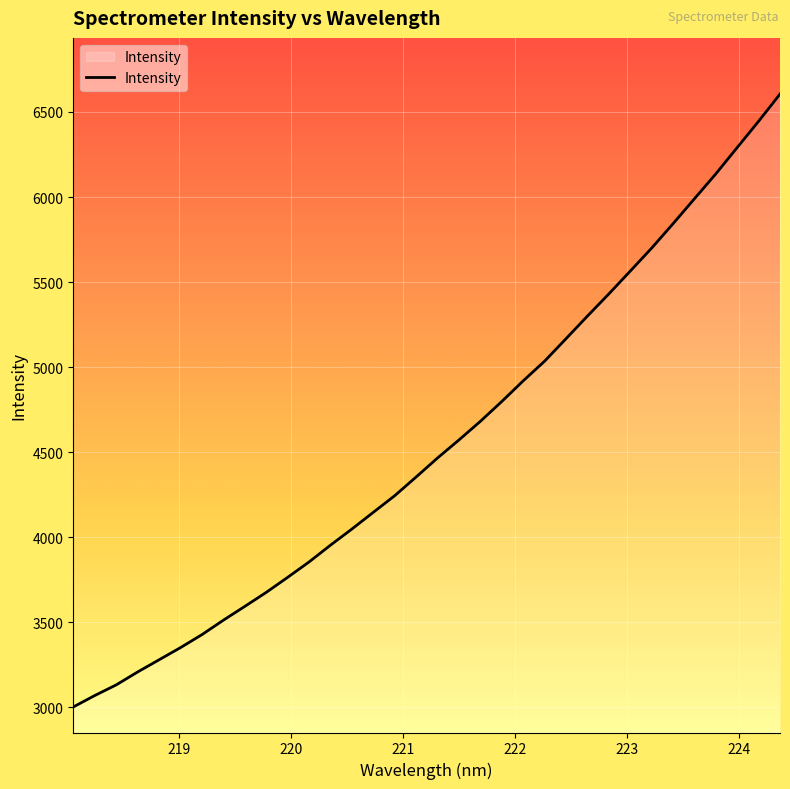

What is the smallest value displayed?

3002.3